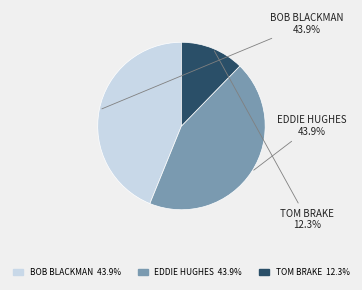

Is there any slice that represents more than half of the pie?

No